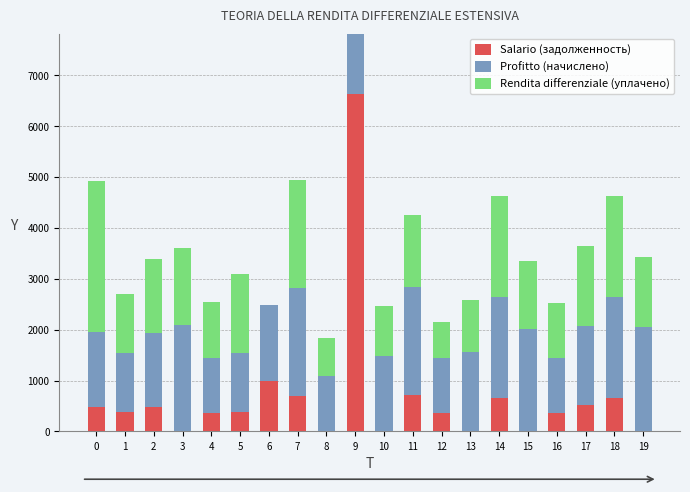

The value of Salario (задолженность) at 1 is 384.7. True or false?

True